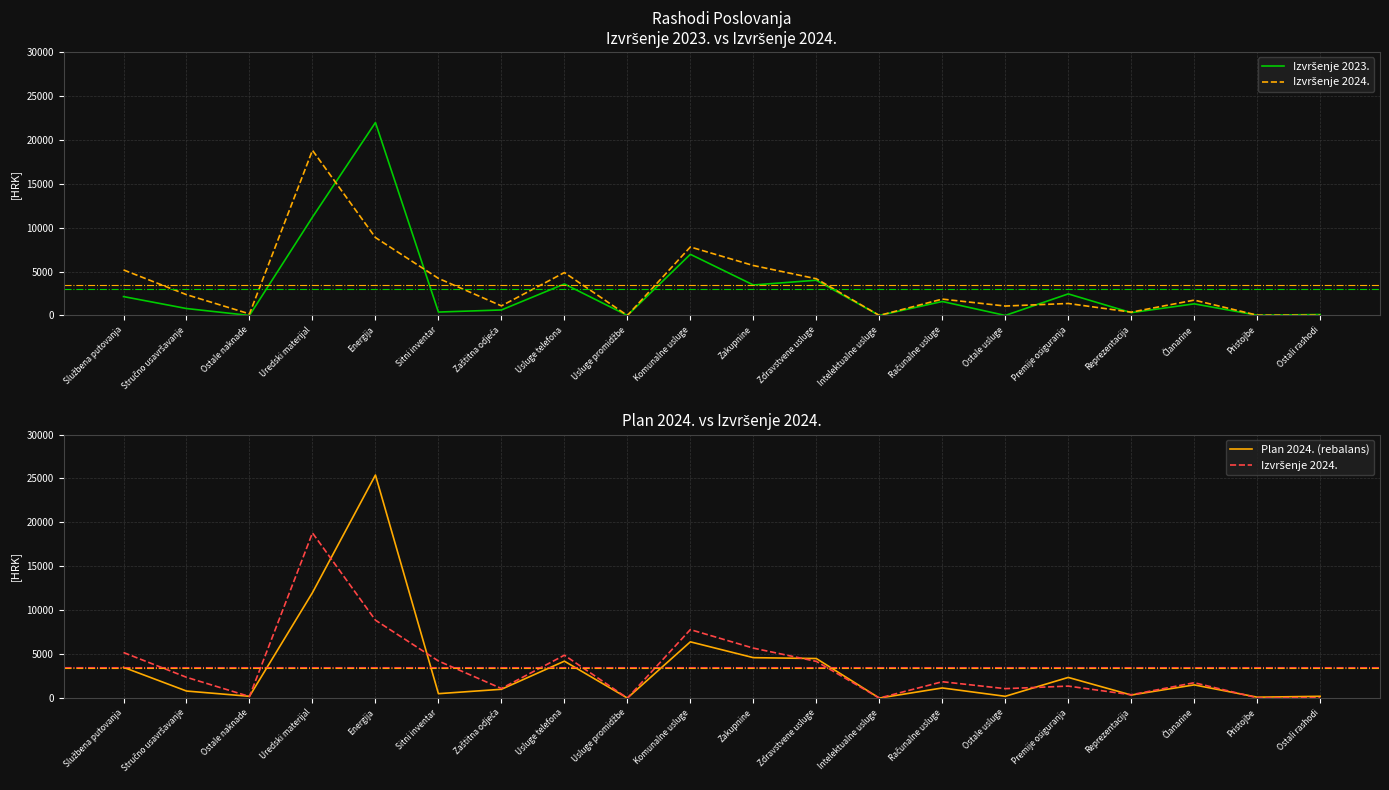

What is the difference between the Izvršenje 2023. values at Sitni inventar and Usluge telefona?

3197.4